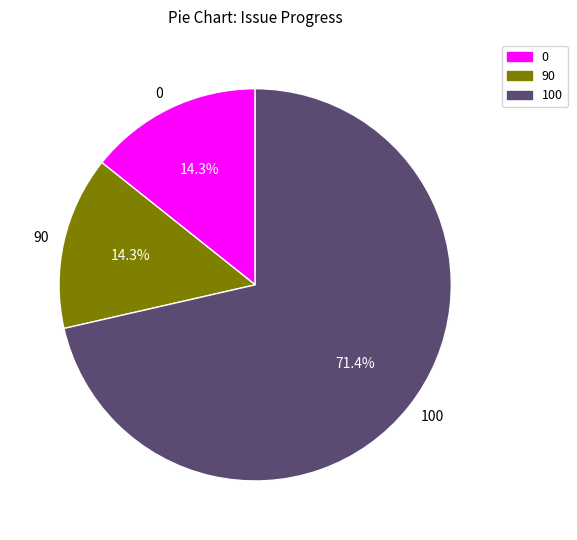

Is there any slice that represents more than half of the pie?

Yes